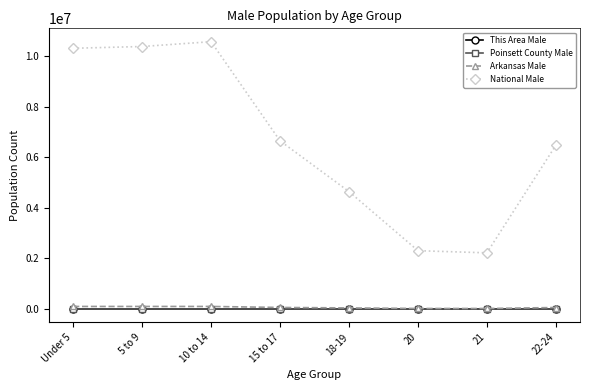

What is the total value across all series at 22-24?

6541626